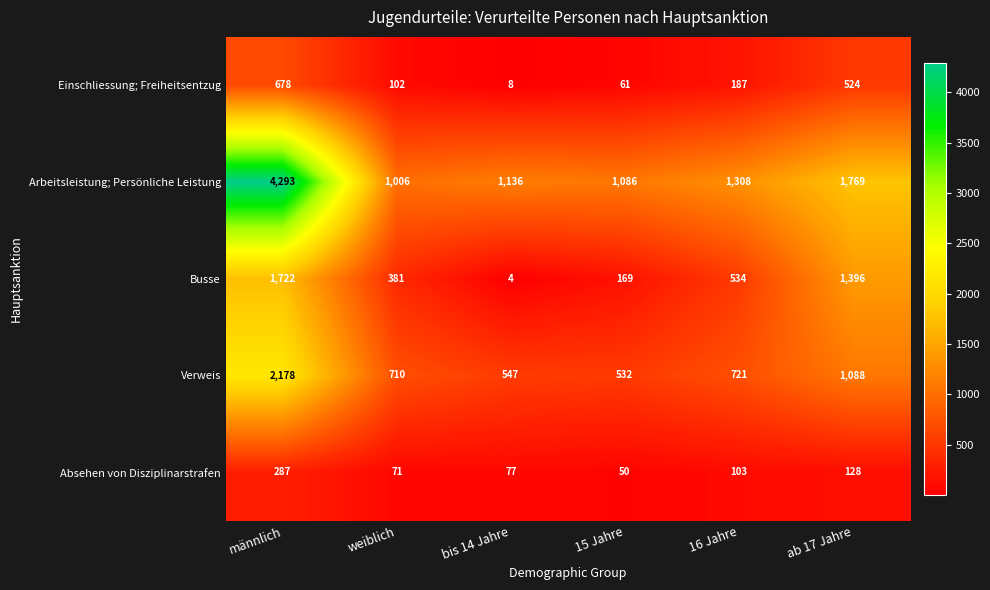

What is the spread (max minus min) of values at ab 17 Jahre?

1641